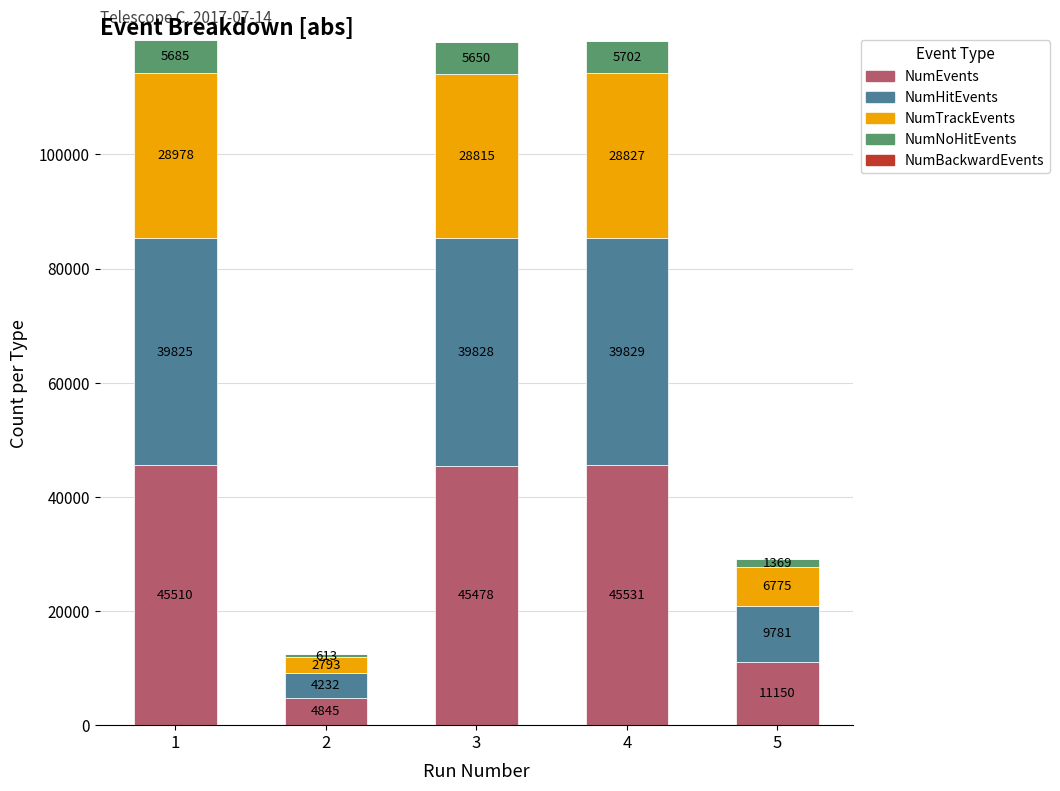

Read the NumEvents value at 4, to the nearest 50.

45550